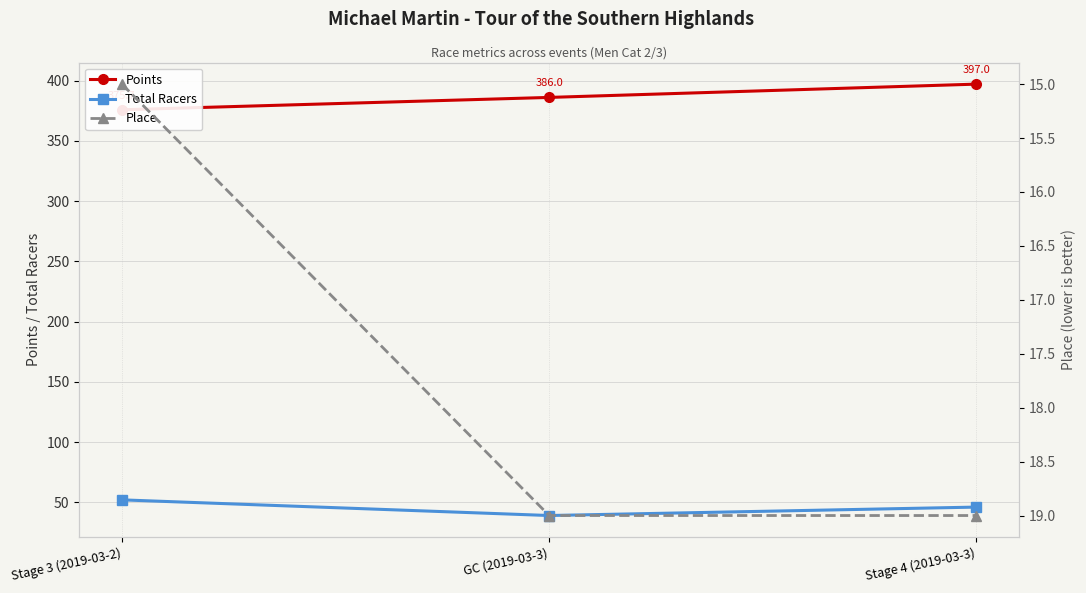

Rank the series by their maximum value, from highest to lowest.

Points, Total Racers, Place